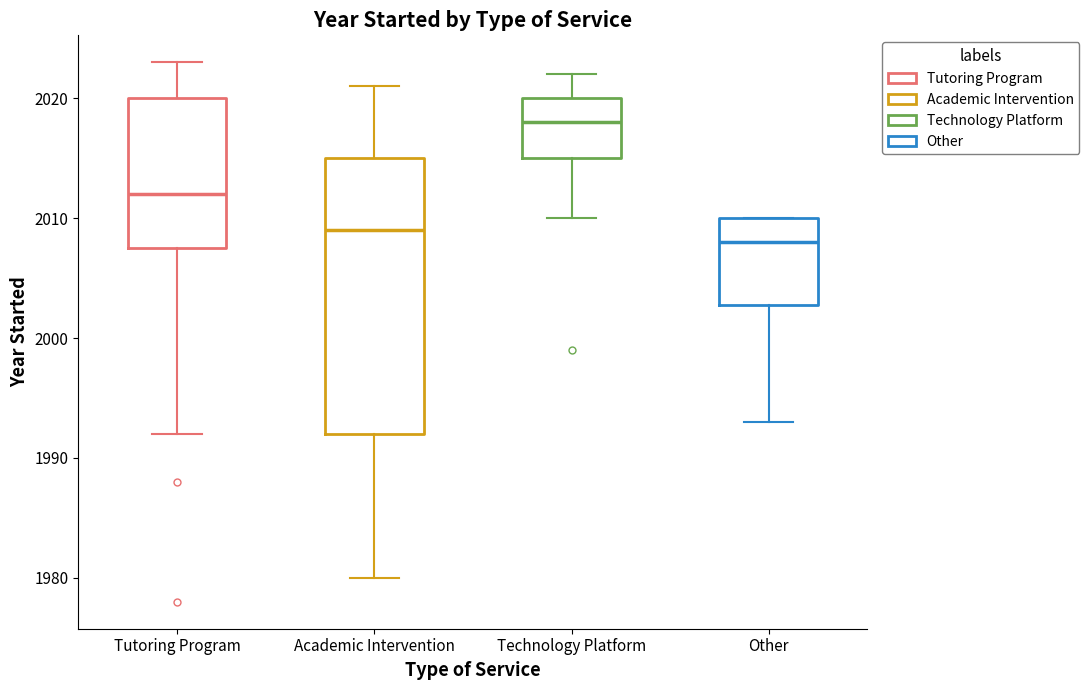

Where does the upper whisker of the box for Tutoring Program end on the y-axis? The values are not printed on the chart, so give them approximately, as read against the axis.

2023